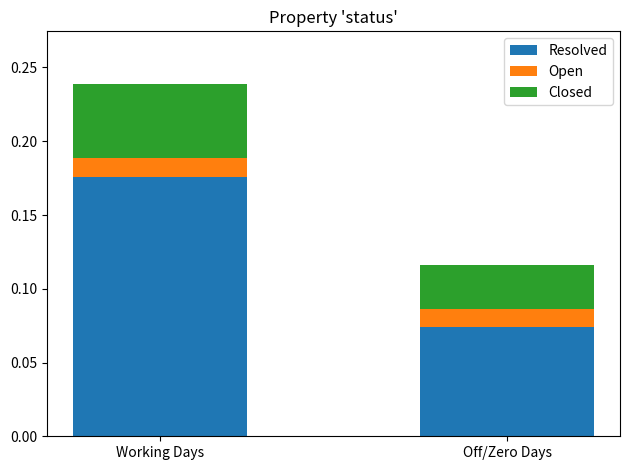

At which label does Resolved reach its peak?

Working Days